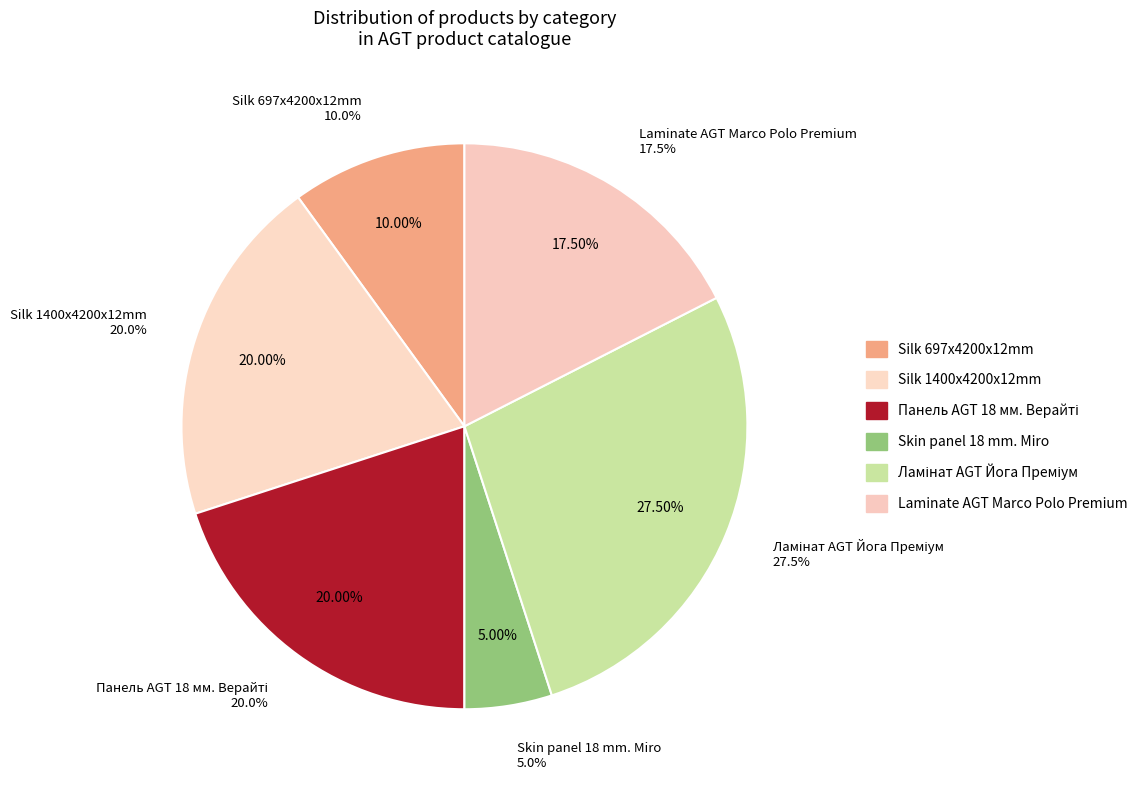

What percentage is the Silk 697x4200x12mm slice, to the nearest percent?

10%